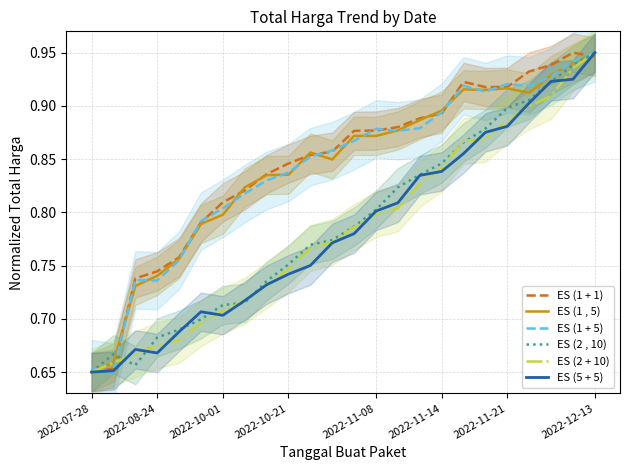

At how many categories does at least one series exceed 0?

24